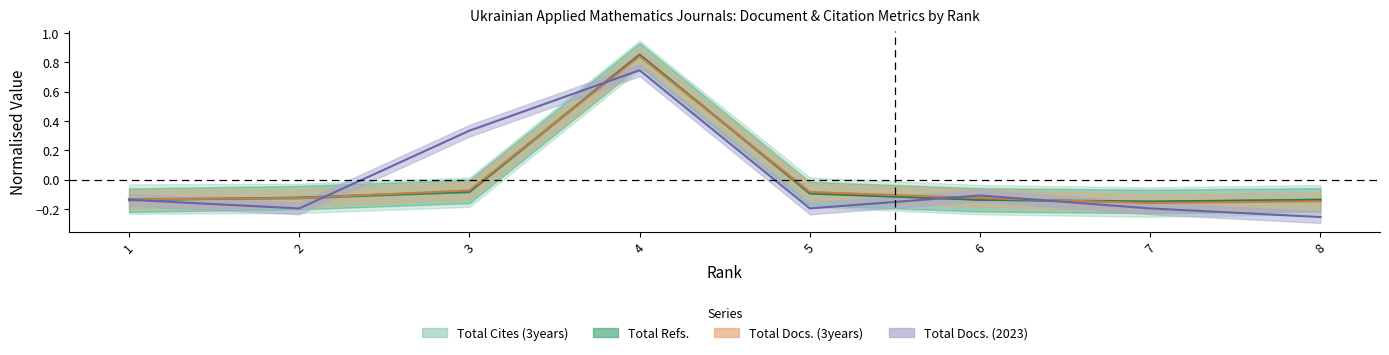

Does the chart have visible grid lines?

No